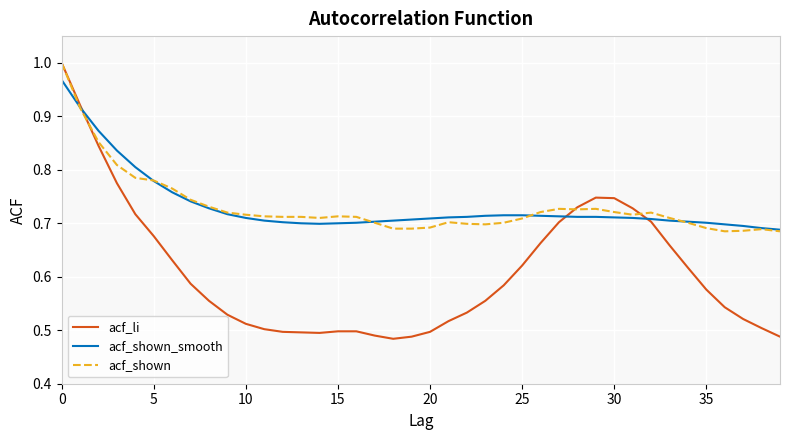

Which series has the largest range (max minus min)?

acf_li